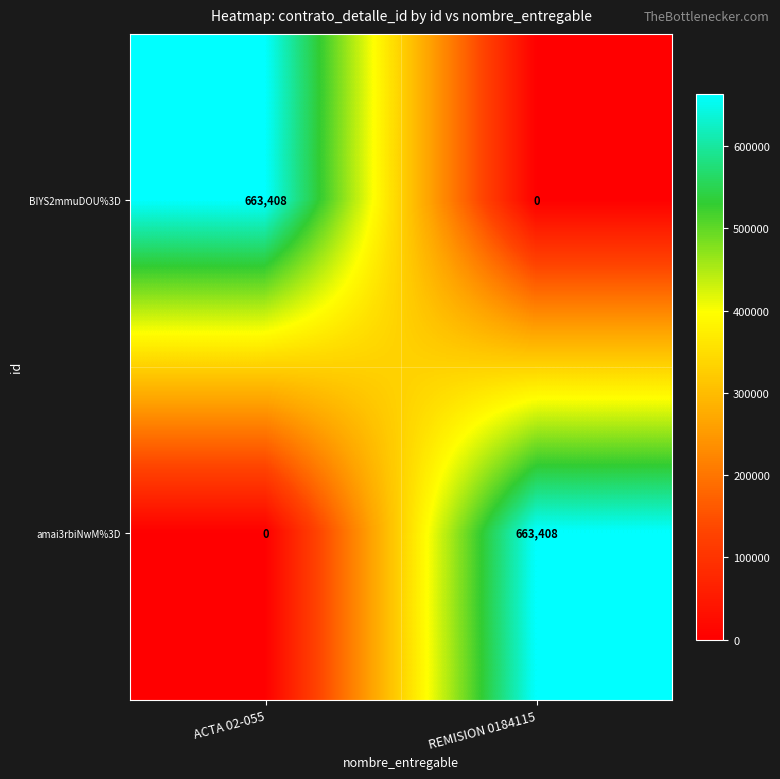

The BIYS2mmuDOU%3D series shows 312057 at REMISION 0184115. True or false?

False